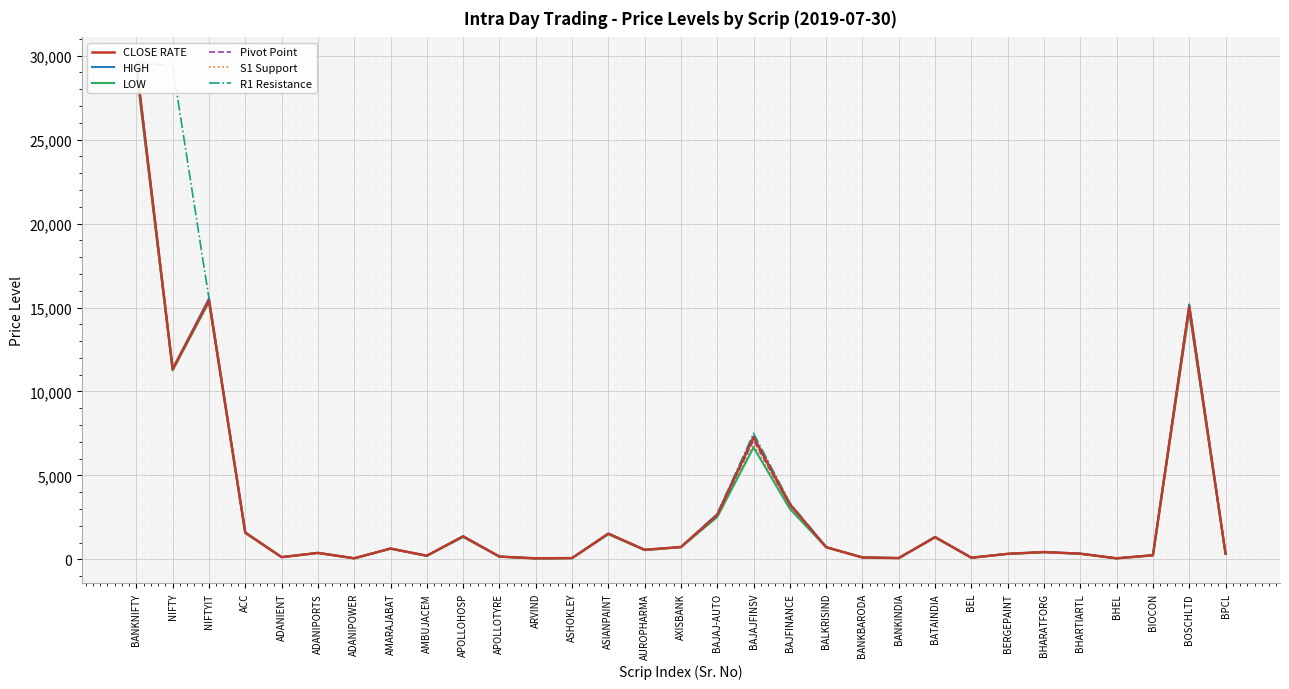

What is the label of the 28th point from the right?

ACC